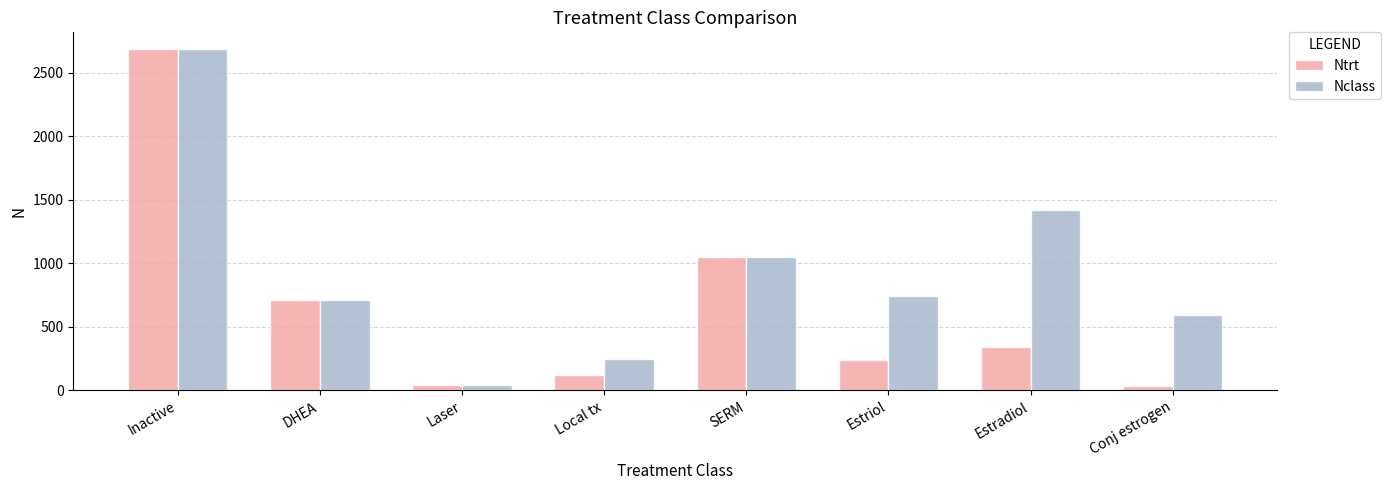

Between Laser and Estriol, which series saw the biggest shift?

Nclass